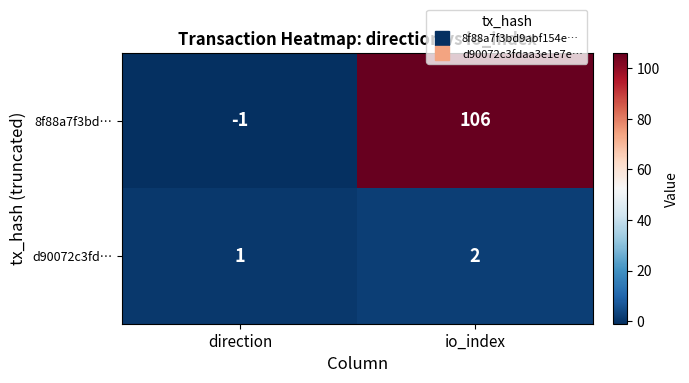

What is the difference between the 8f88a7f3bd… values at direction and io_index?

107